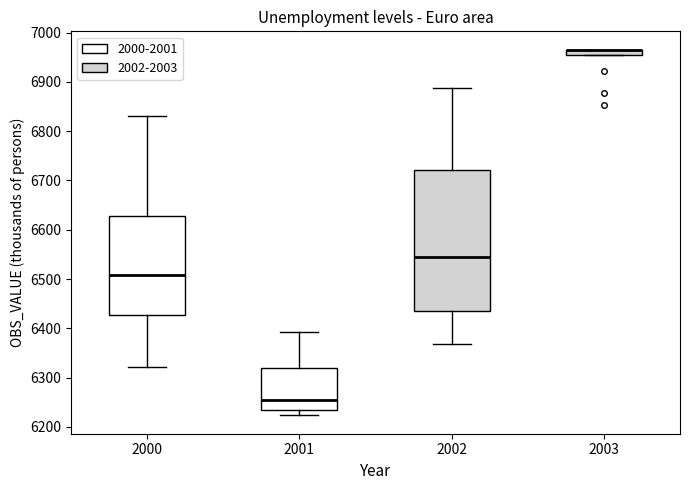

Where is the upper edge of the box at x = 2003 on the y-axis? The values are not printed on the chart, so give them approximately, as read against the axis.

6970